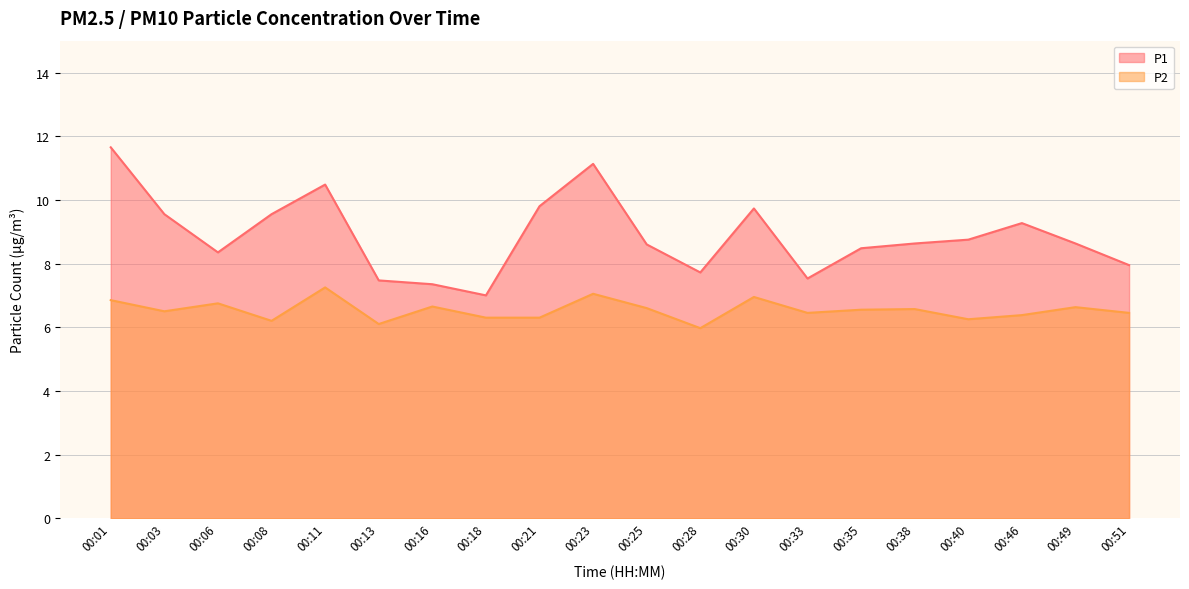

Reading left to right, list all the values displayed in this chart.

P1: 00:01=11.7	00:03=9.6	00:06=8.3	00:08=9.6	00:11=10.5	00:13=7.5	00:16=7.3	00:18=7.0	00:21=9.8	00:23=11.1	00:25=8.6	00:28=7.7	00:30=9.7	00:33=7.5	00:35=8.5	00:38=8.6	00:40=8.8	00:46=9.3	00:49=8.6	00:51=8.0
P2: 00:01=6.8	00:03=6.5	00:06=6.8	00:08=6.2	00:11=7.2	00:13=6.1	00:16=6.7	00:18=6.3	00:21=6.3	00:23=7.0	00:25=6.6	00:28=6.0	00:30=7.0	00:33=6.5	00:35=6.5	00:38=6.6	00:40=6.2	00:46=6.4	00:49=6.6	00:51=6.5